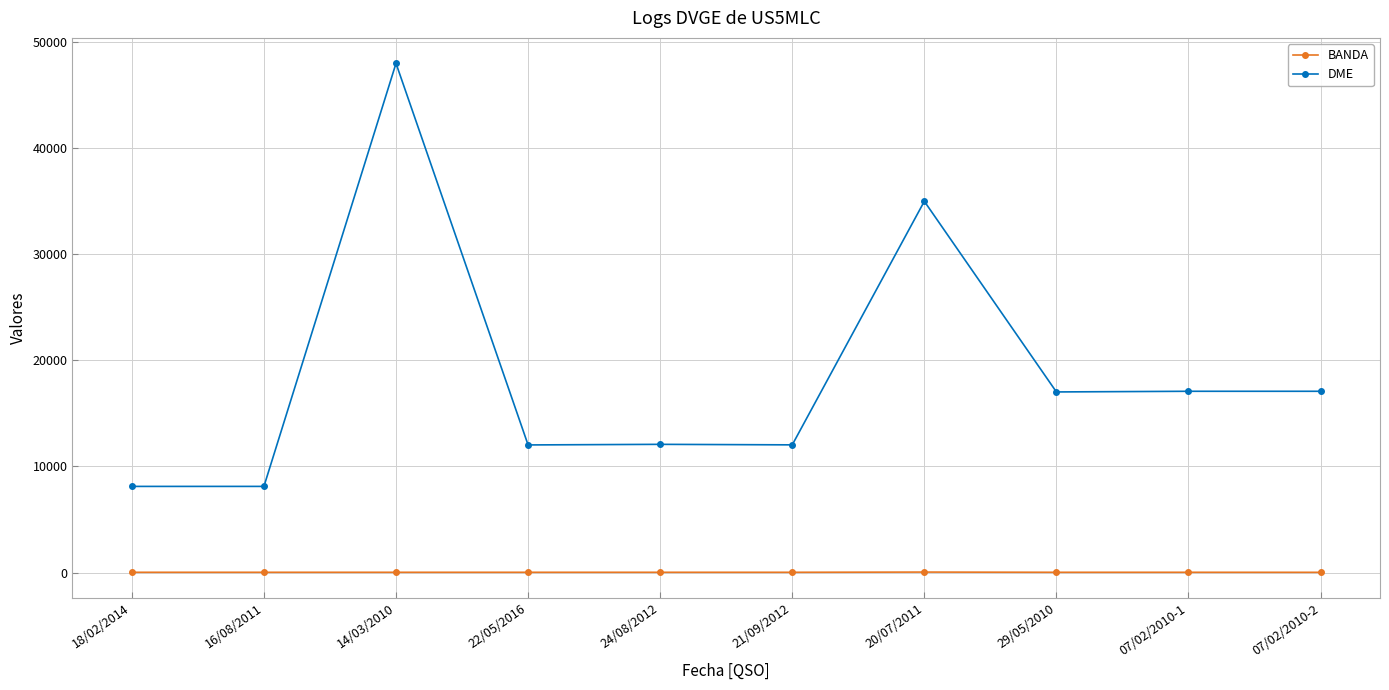

What is the sum of the BANDA values at 20/07/2011 and 18/02/2014?

60